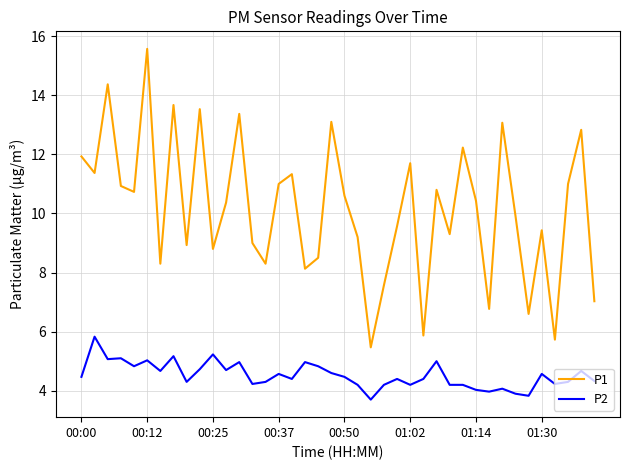

What is the minimum value for P2?

3.7